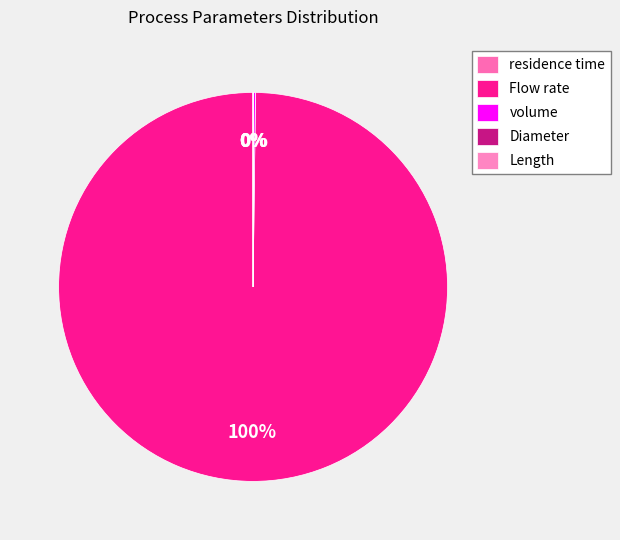

What is the ratio of the value at Flow rate to the value at residence time?

172287.0